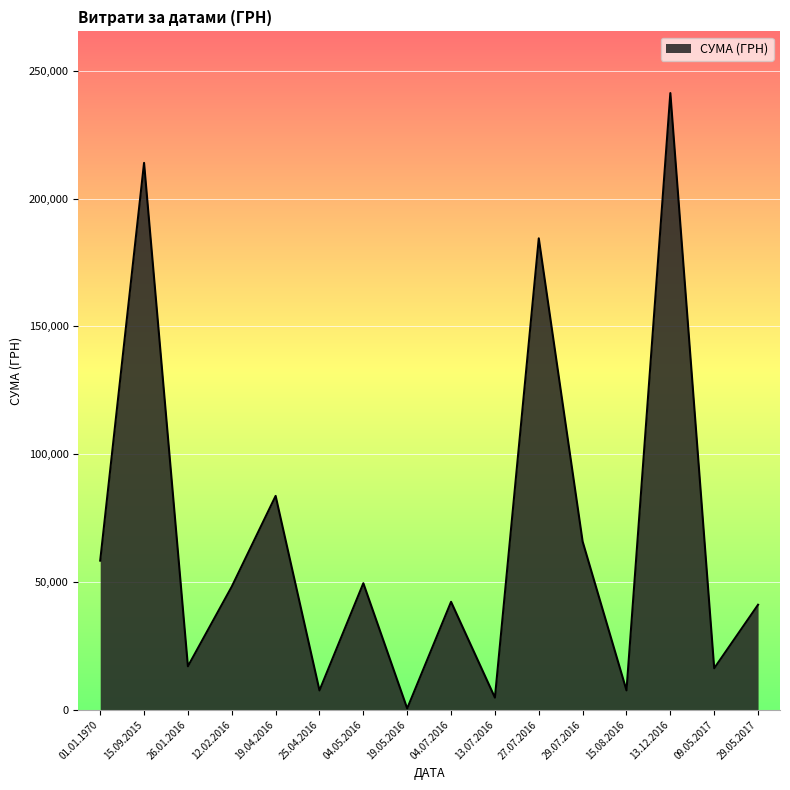

Where is the first local minimum?

26.01.2016